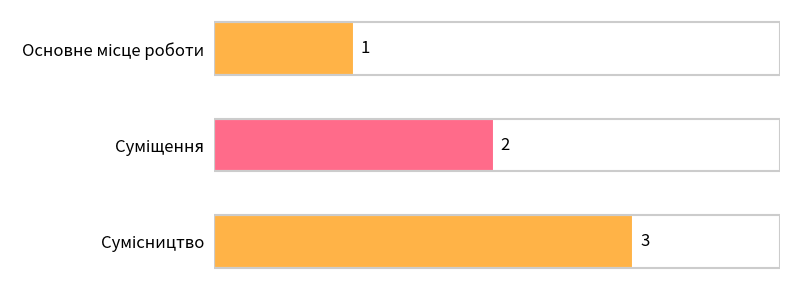

How many data points are less than 2?

1